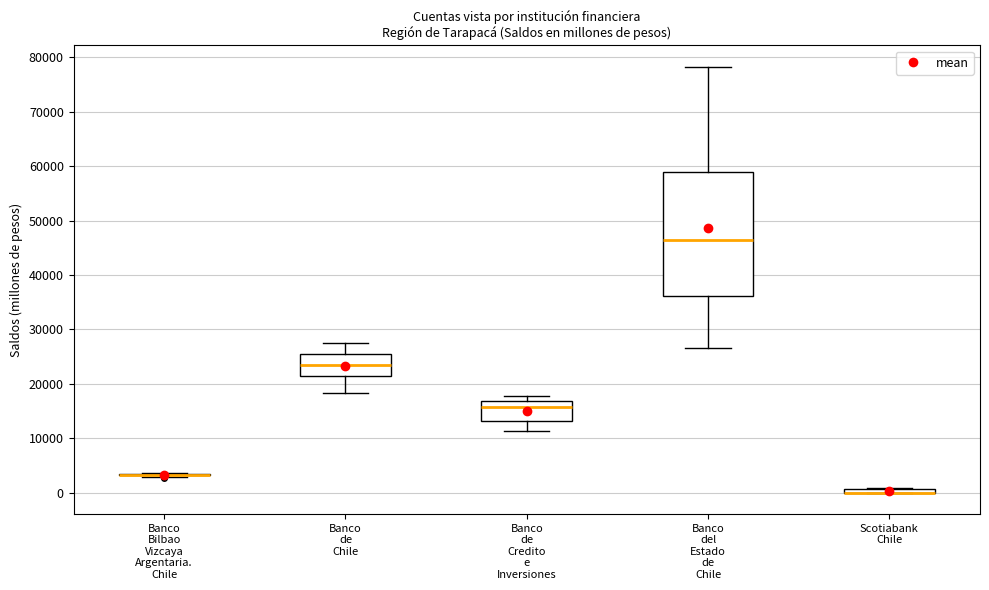

Which box is the tallest, from its lower edge to its upper edge?

Banco del Estado de Chile